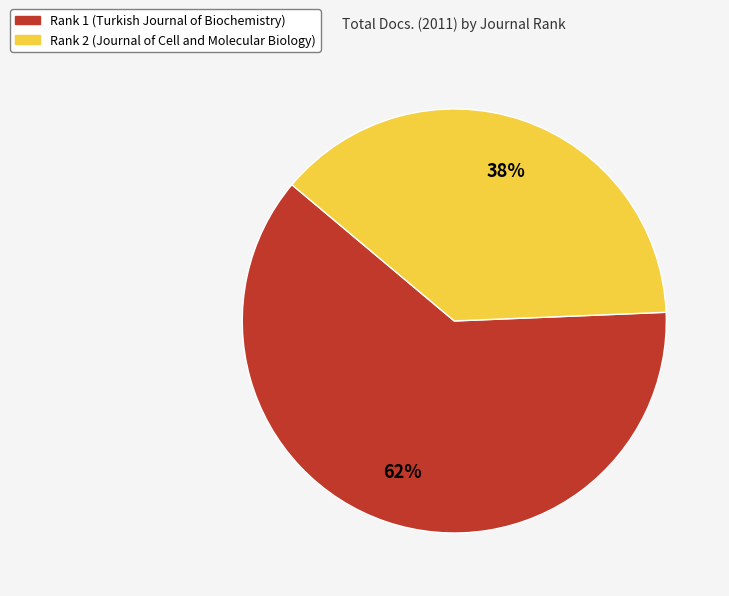

Combined, do Rank 2 (Journal of Cell and Molecular Biology) and Rank 1 (Turkish Journal of Biochemistry) account for over 50%?

Yes